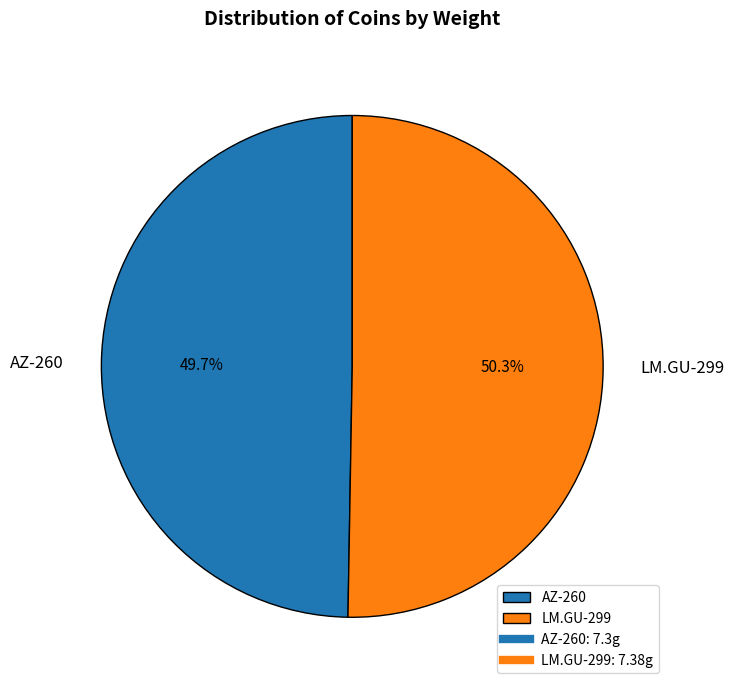

Is the sum of LM.GU-299 and AZ-260 greater than half?

Yes